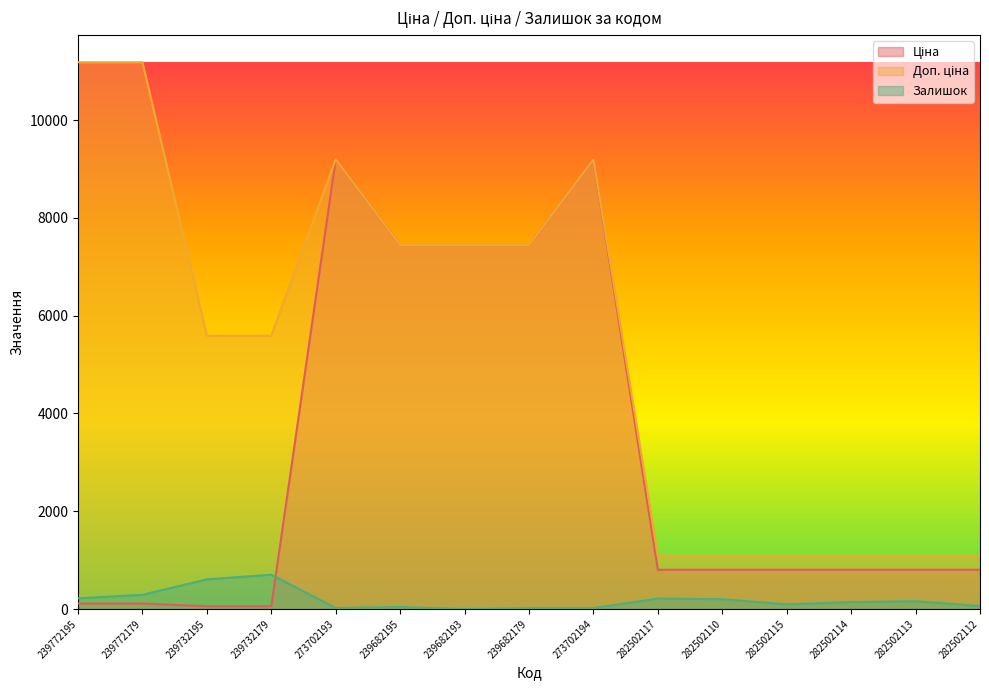

Rank the series at 282502114 from lowest to highest value.

Залишок, Ціна, Доп. ціна